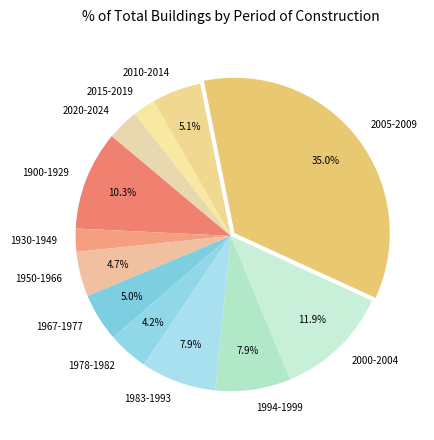

Between 2000-2004 and 1994-1999, which is larger?

2000-2004